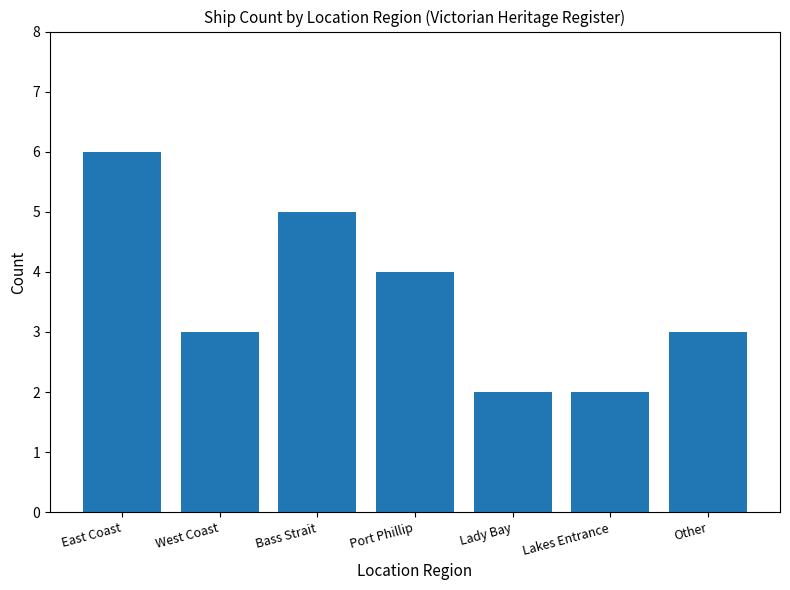

Approximately how many times larger is the value at Lady Bay compared to Port Phillip?

0.5